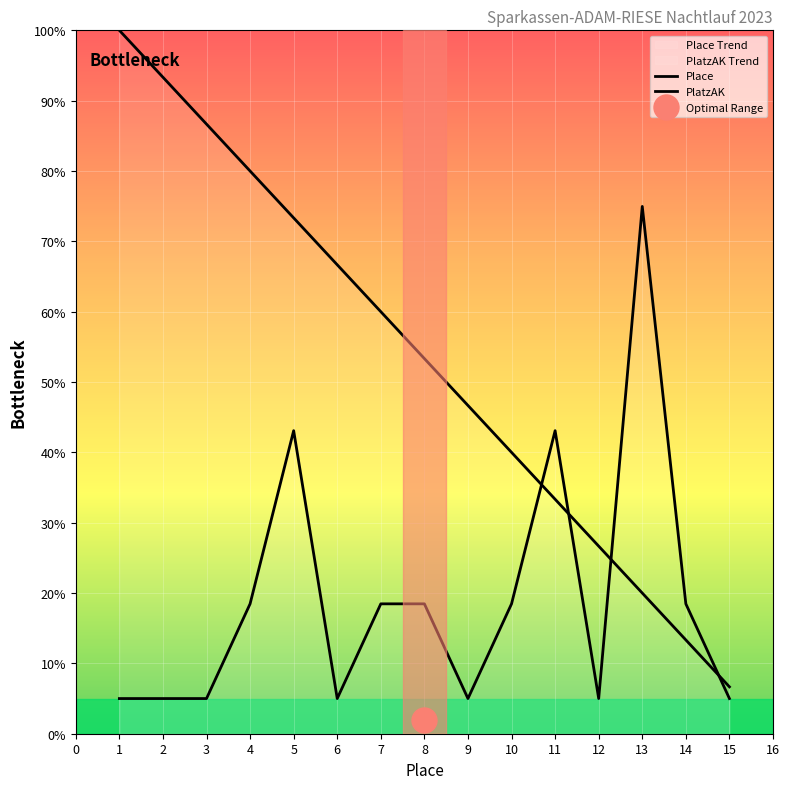

List the labels in order of PlatzAK value, smallest first.

1, 2, 3, 6, 9, 12, 15, 4, 7, 8, 10, 14, 5, 11, 13